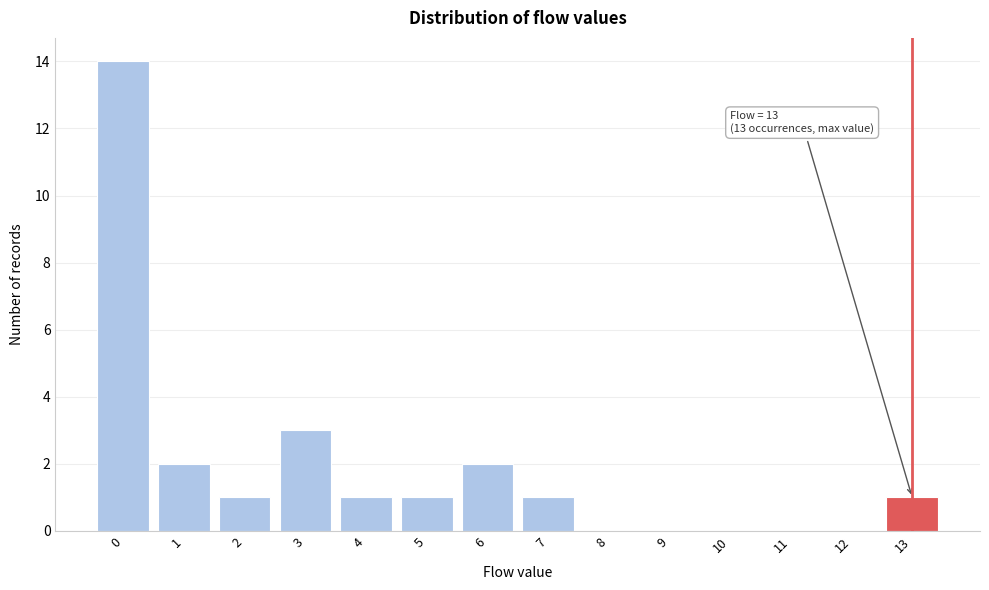

Over which range of the x-axis is the bar tallest?

-0.5 to 0.5